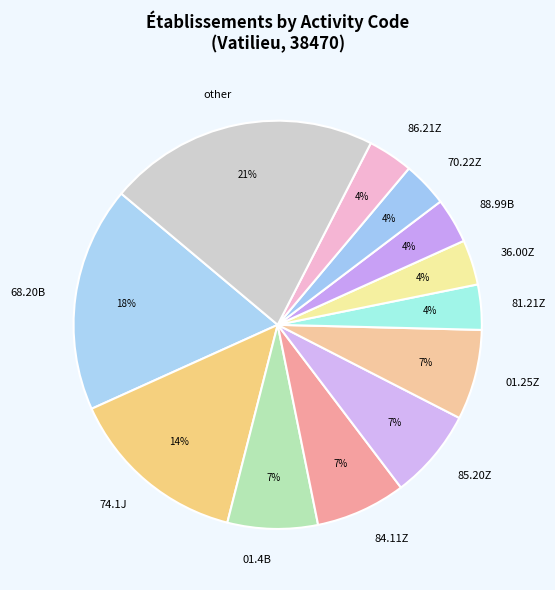

Which category has the biggest portion of the pie?

other